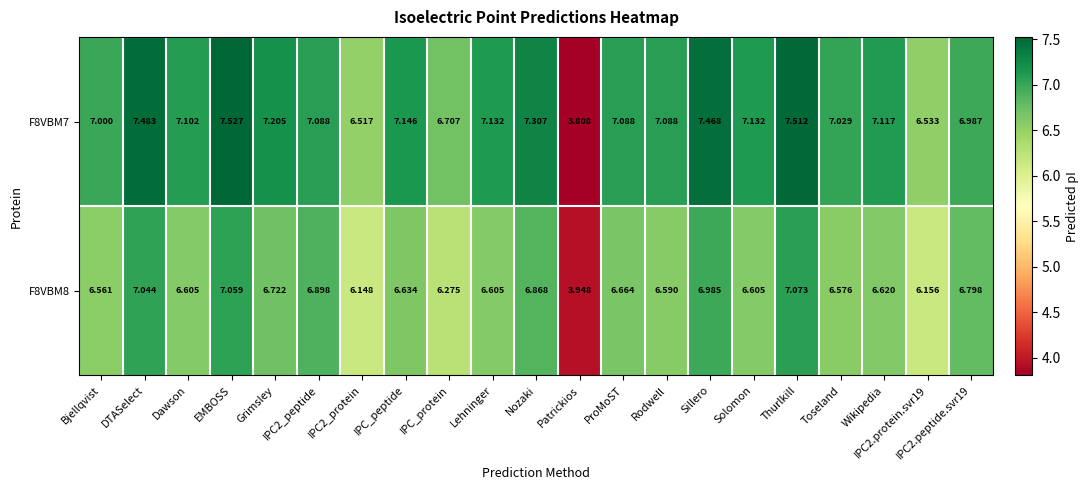

Which category has the highest value across all series?

EMBOSS